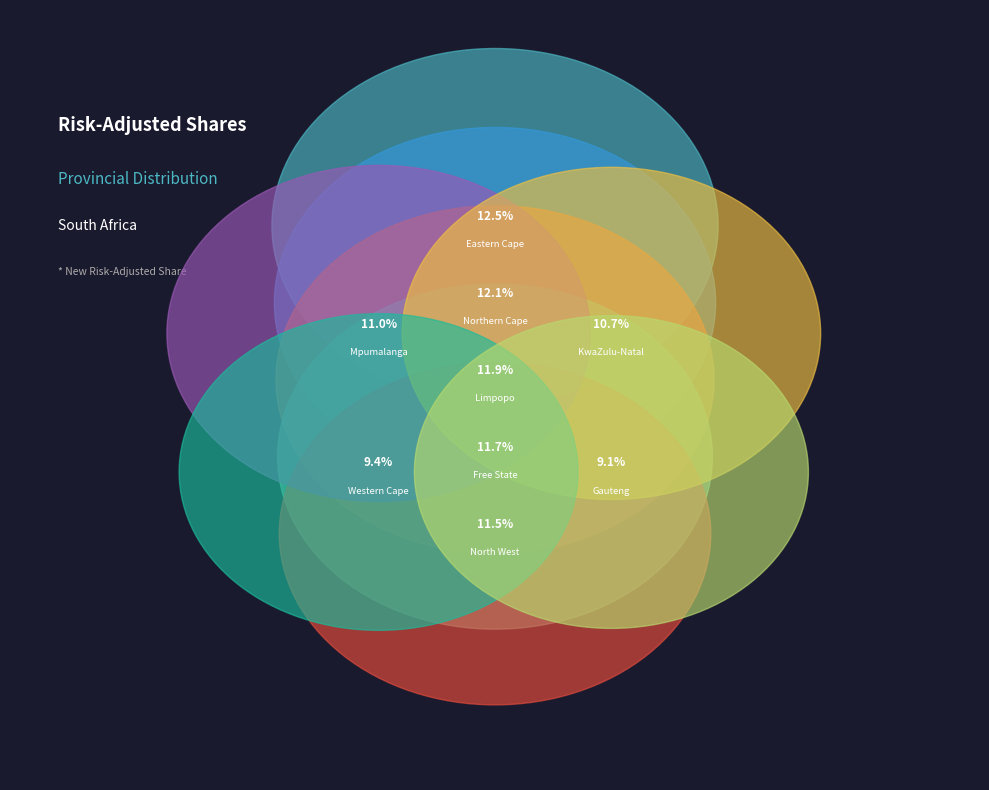

Is there a majority slice in this chart?

No